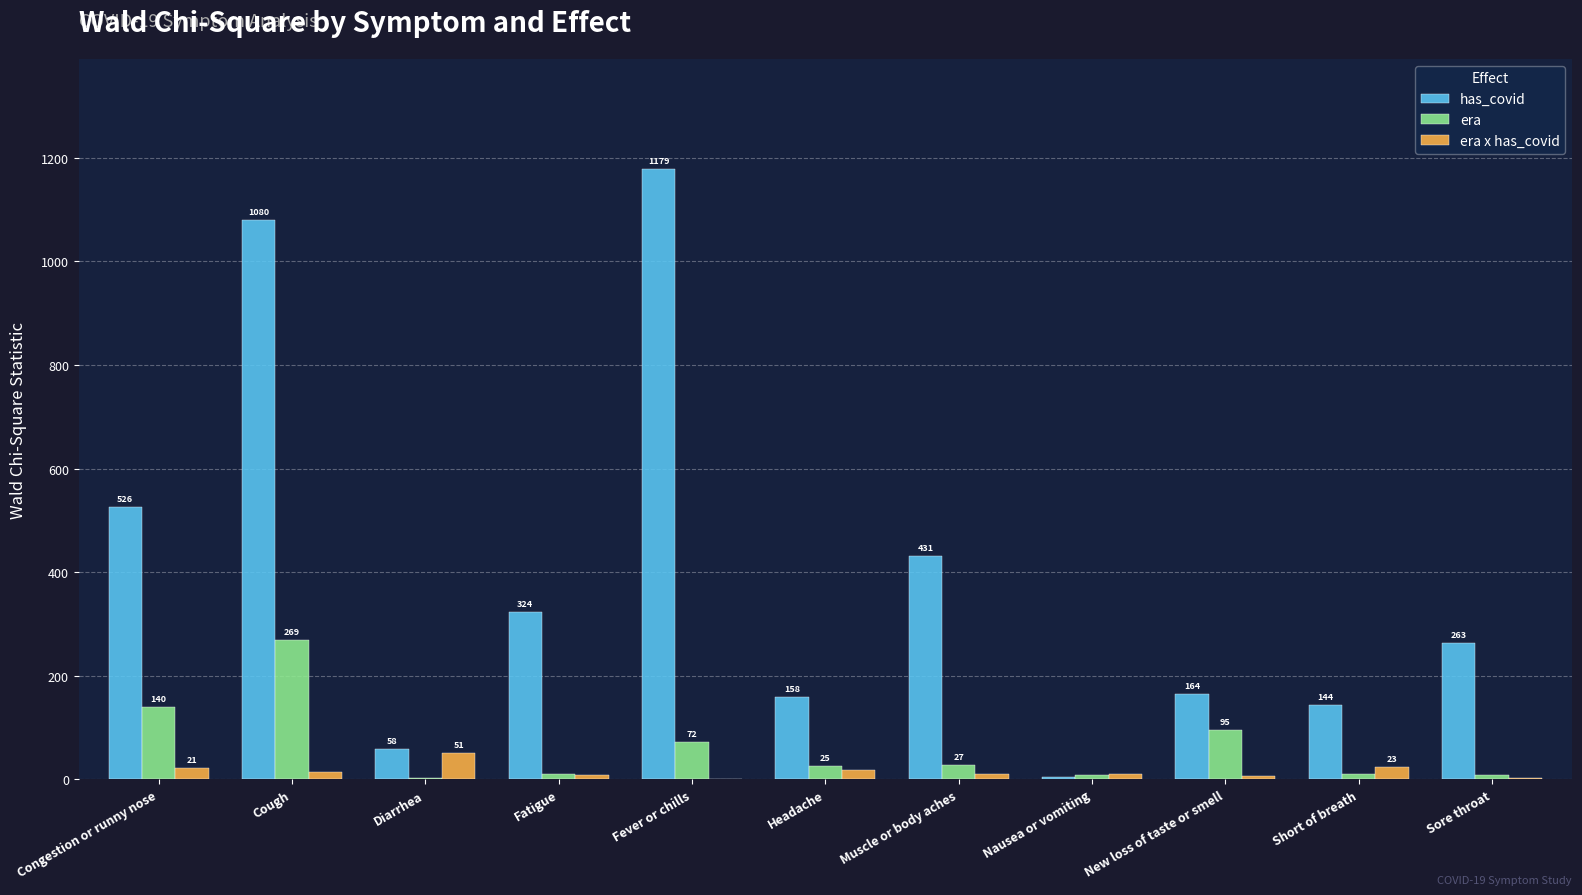

How many data points in has_covid are above 263?

6